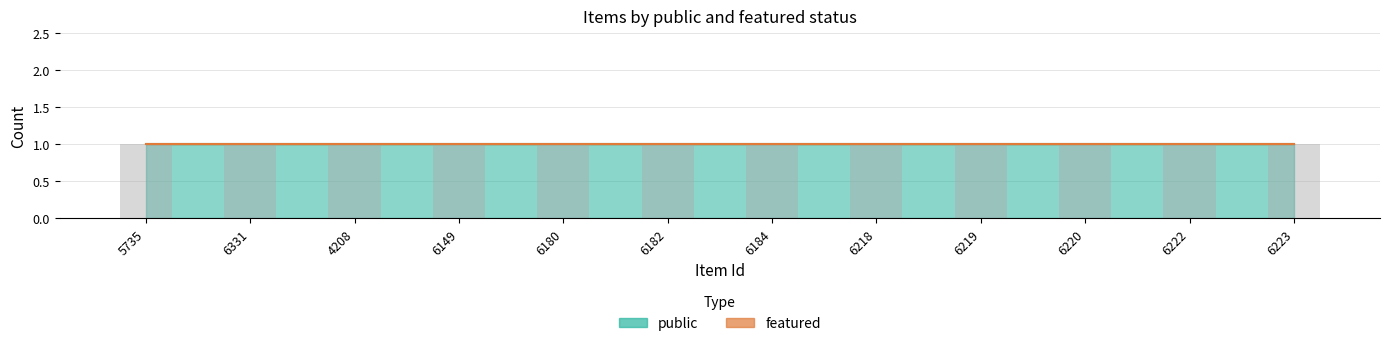

What is the maximum value for public?

1